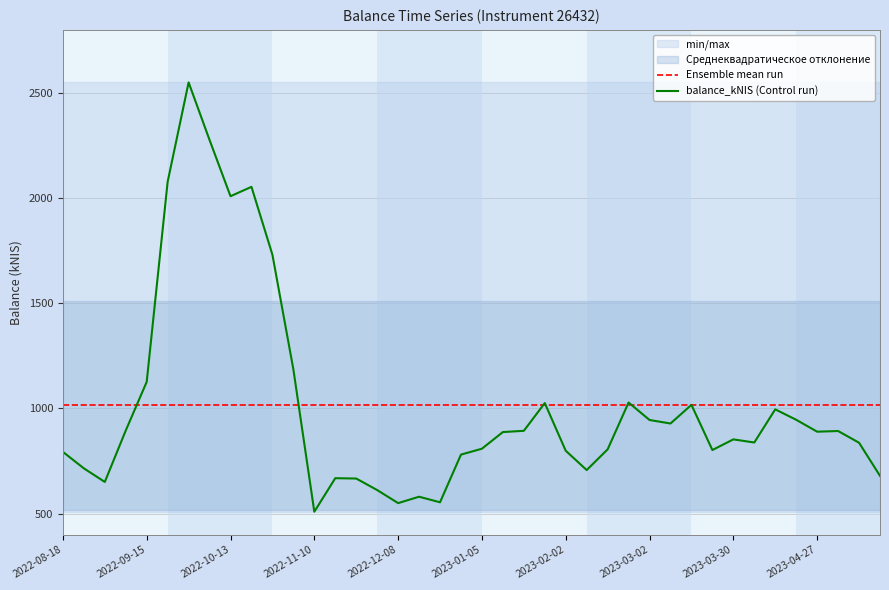

Reading left to right, extract all data points from this chart.

Ensemble mean run: 1014.3	1014.3	1014.3	1014.3	1014.3	1014.3	1014.3	1014.3	1014.3	1014.3	1014.3	1014.3	1014.3	1014.3	1014.3	1014.3	1014.3	1014.3	1014.3	1014.3	1014.3	1014.3	1014.3	1014.3	1014.3	1014.3	1014.3	1014.3	1014.3	1014.3	1014.3	1014.3	1014.3	1014.3	1014.3	1014.3	1014.3	1014.3	1014.3	1014.3
balance_kNIS (Control run): 793.6	715.4	650.7	895.3	1126.6	2078.0	2550.3	2276.5	2009.2	2053.8	1731.1	1186.2	509.1	668.5	666.9	612.2	550.0	580.5	554.0	780.7	808.8	887.9	893.8	1025.7	799.0	707.3	805.6	1028.4	945.3	928.5	1017.3	802.5	853.1	838.2	995.9	946.3	889.7	892.9	837.1	679.8